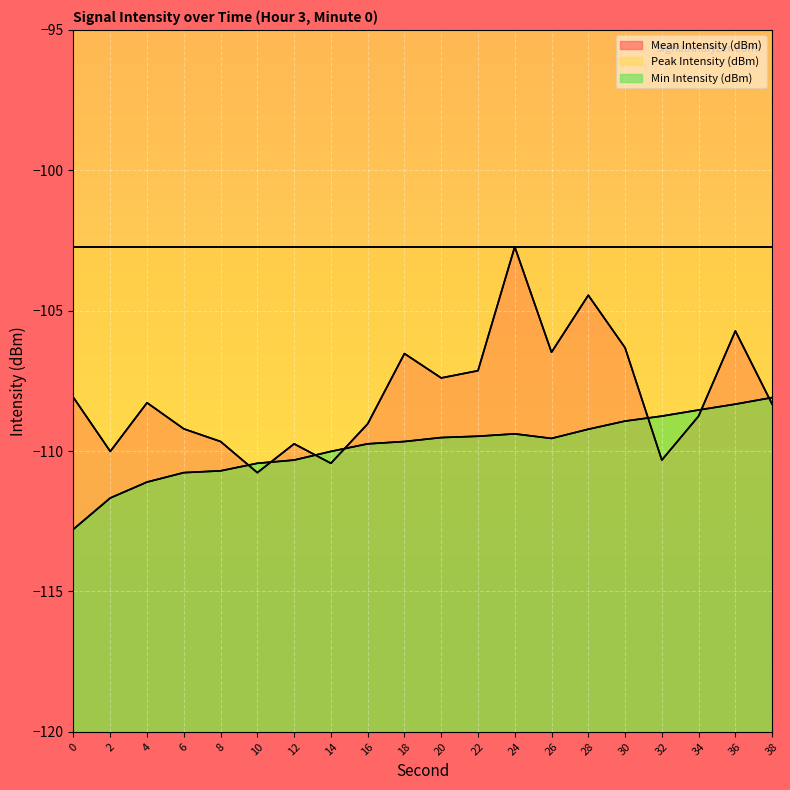

Where is the first local maximum for Mean Intensity (dBm)?

4